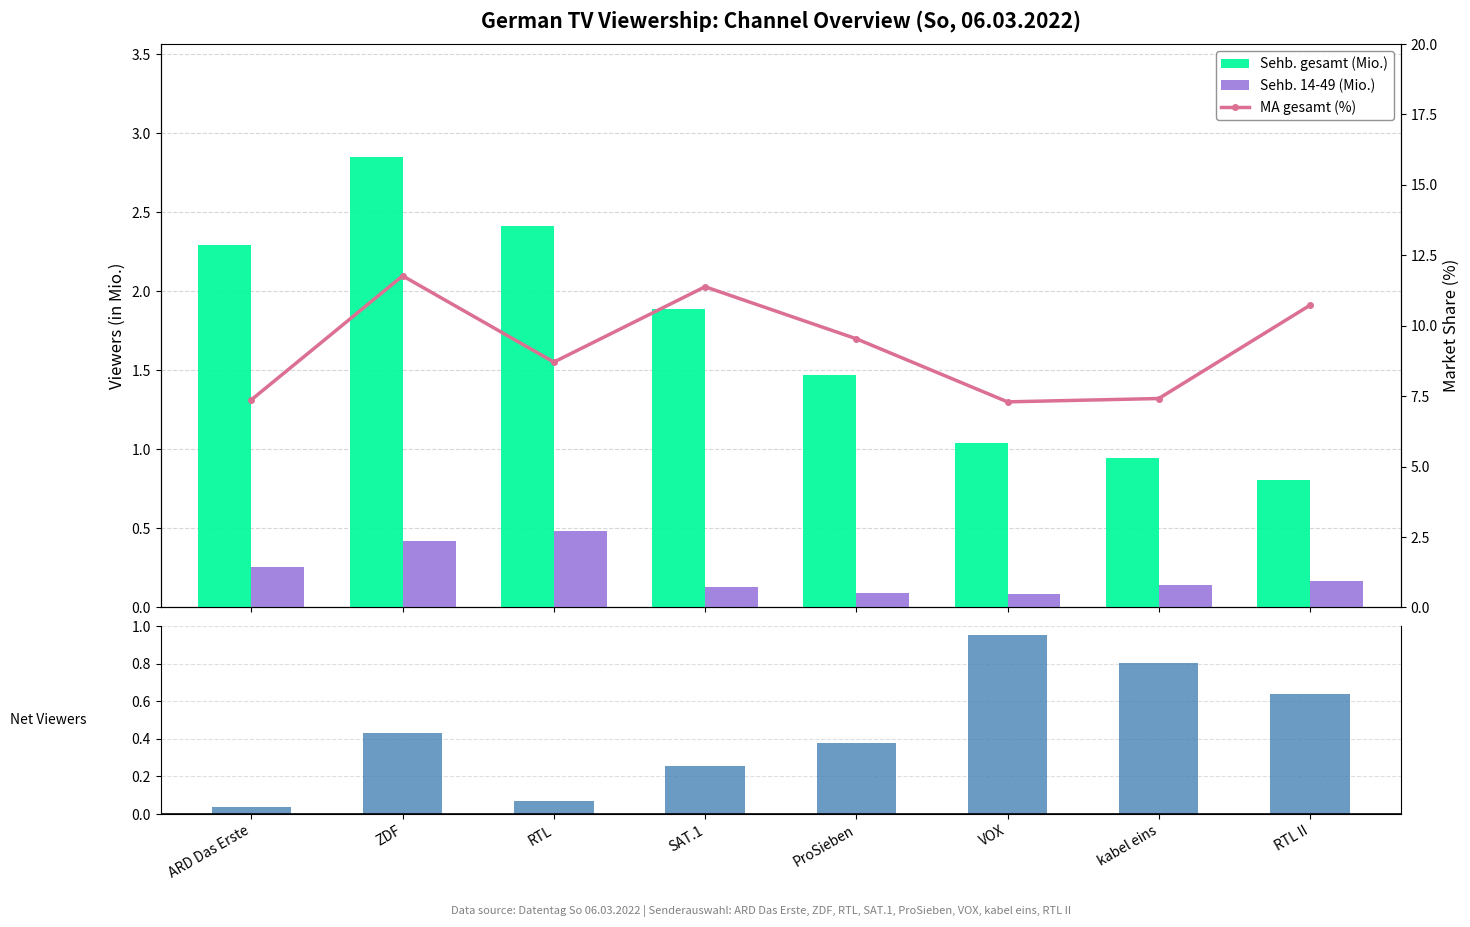

Which series changed the most between ZDF and RTL?

MA gesamt (%)